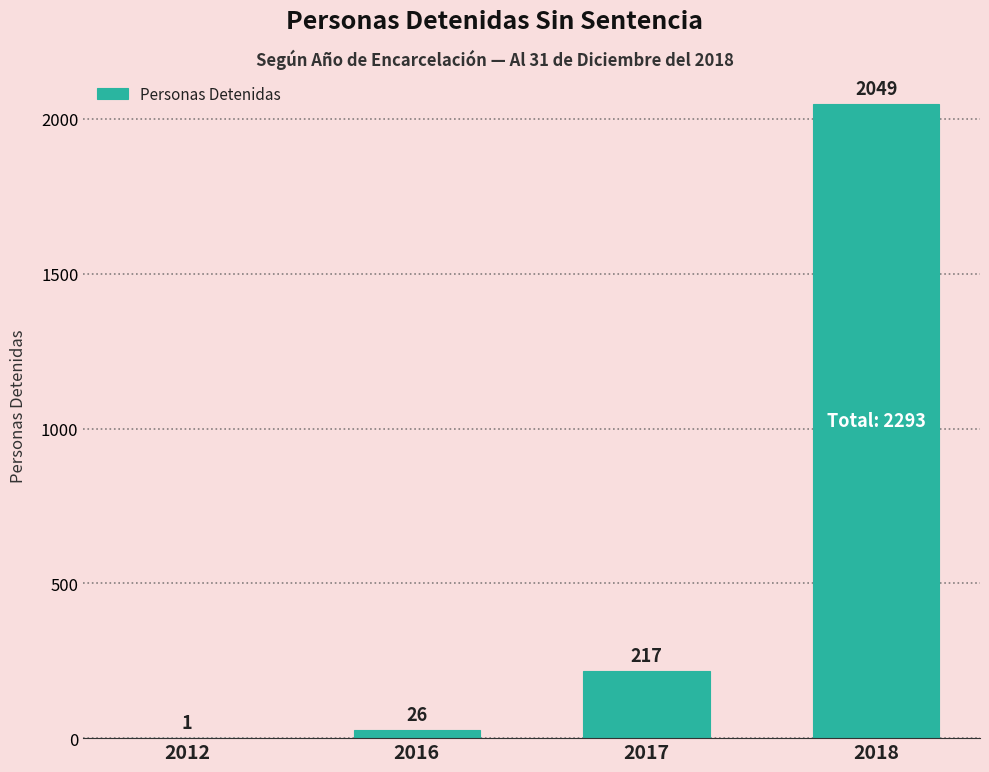

What is the greatest value displayed?

2049